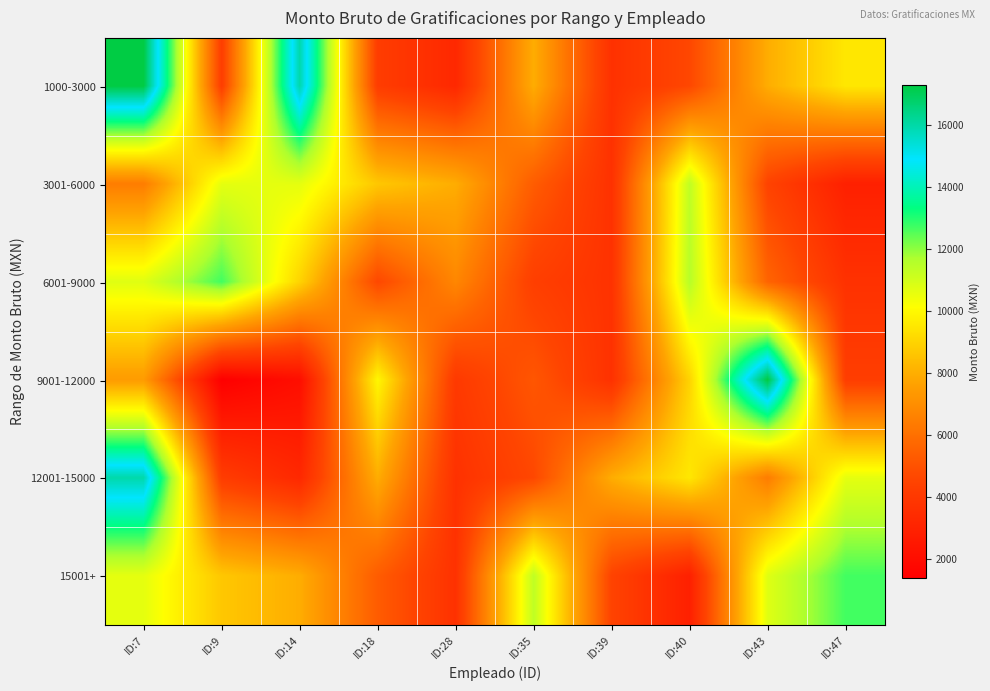

Reading right to left, what are all the values shown in this chart?

1000-3000: ID:47=9512.0	ID:43=7961.5	ID:40=4645.0	ID:39=3678.8	ID:35=7961.5	ID:28=3249.6	ID:18=4180.0	ID:14=15966.0	ID:9=4225.0	ID:7=17280.0
3001-6000: ID:47=2876.0	ID:43=4470.0	ID:40=11358.5	ID:39=3678.8	ID:35=5337.0	ID:28=7961.5	ID:18=8658.8	ID:14=10620.0	ID:9=10620.0	ID:7=6416.2
6001-9000: ID:47=3678.8	ID:43=5600.0	ID:40=11528.0	ID:39=3714.6	ID:35=4282.5	ID:28=6753.5	ID:18=4645.0	ID:14=8983.2	ID:9=12700.0	ID:7=10734.0
9001-12000: ID:47=4225.0	ID:43=17280.0	ID:40=8983.2	ID:39=3678.8	ID:35=5148.2	ID:28=4026.0	ID:18=9919.0	ID:14=2055.0	ID:9=1375.0	ID:7=7430.0
12001-15000: ID:47=10620.0	ID:43=6416.2	ID:40=9512.0	ID:39=7961.5	ID:35=4645.0	ID:28=3678.8	ID:18=7961.5	ID:14=3249.6	ID:9=4180.0	ID:7=15966.0
15001+: ID:47=12700.0	ID:43=10734.0	ID:40=2876.0	ID:39=4470.0	ID:35=11358.5	ID:28=3678.8	ID:18=5337.0	ID:14=7961.5	ID:9=8658.8	ID:7=10620.0